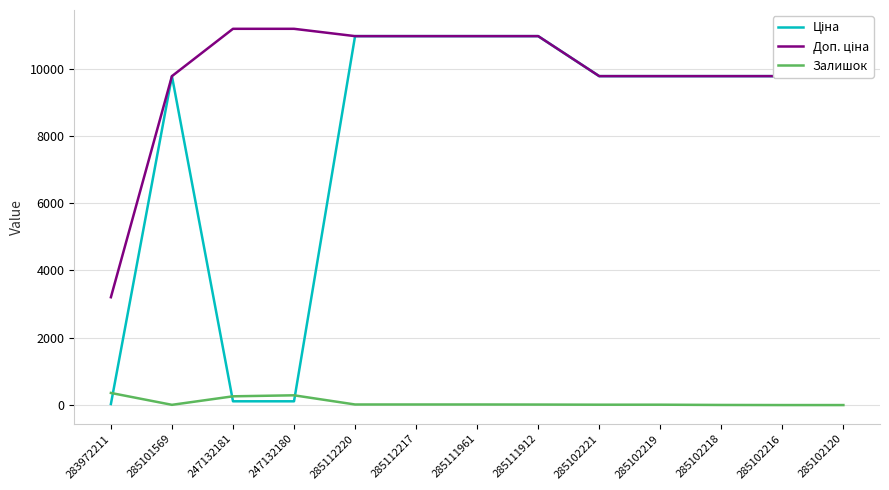

What is the greatest value displayed?

11182.0